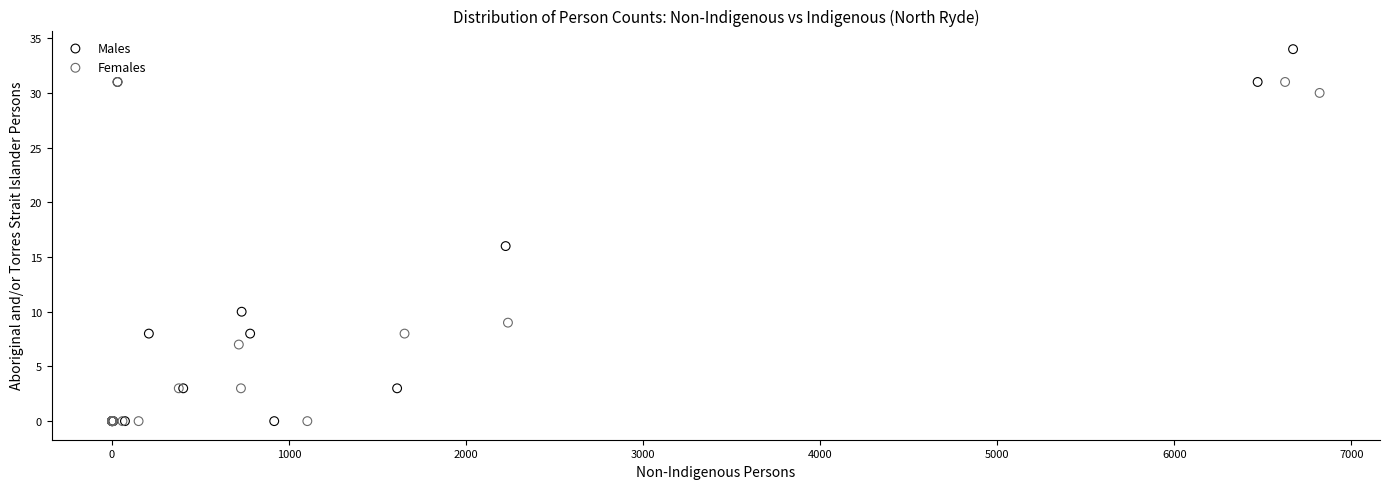

Which series contains the highest Y value?

Males